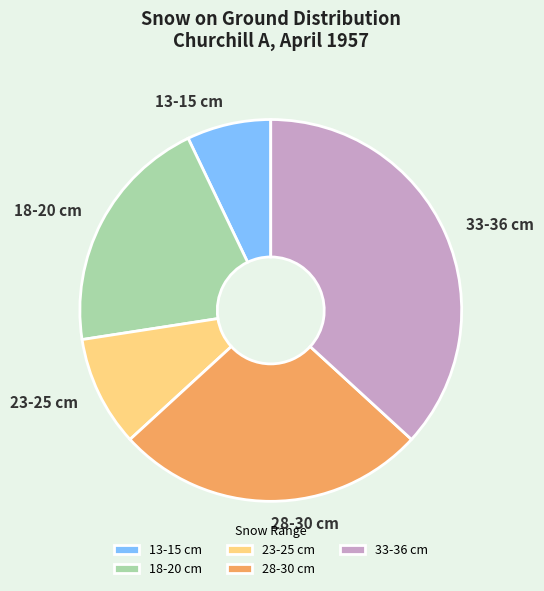

Is the sum of 33-36 cm and 13-15 cm greater than half?

No